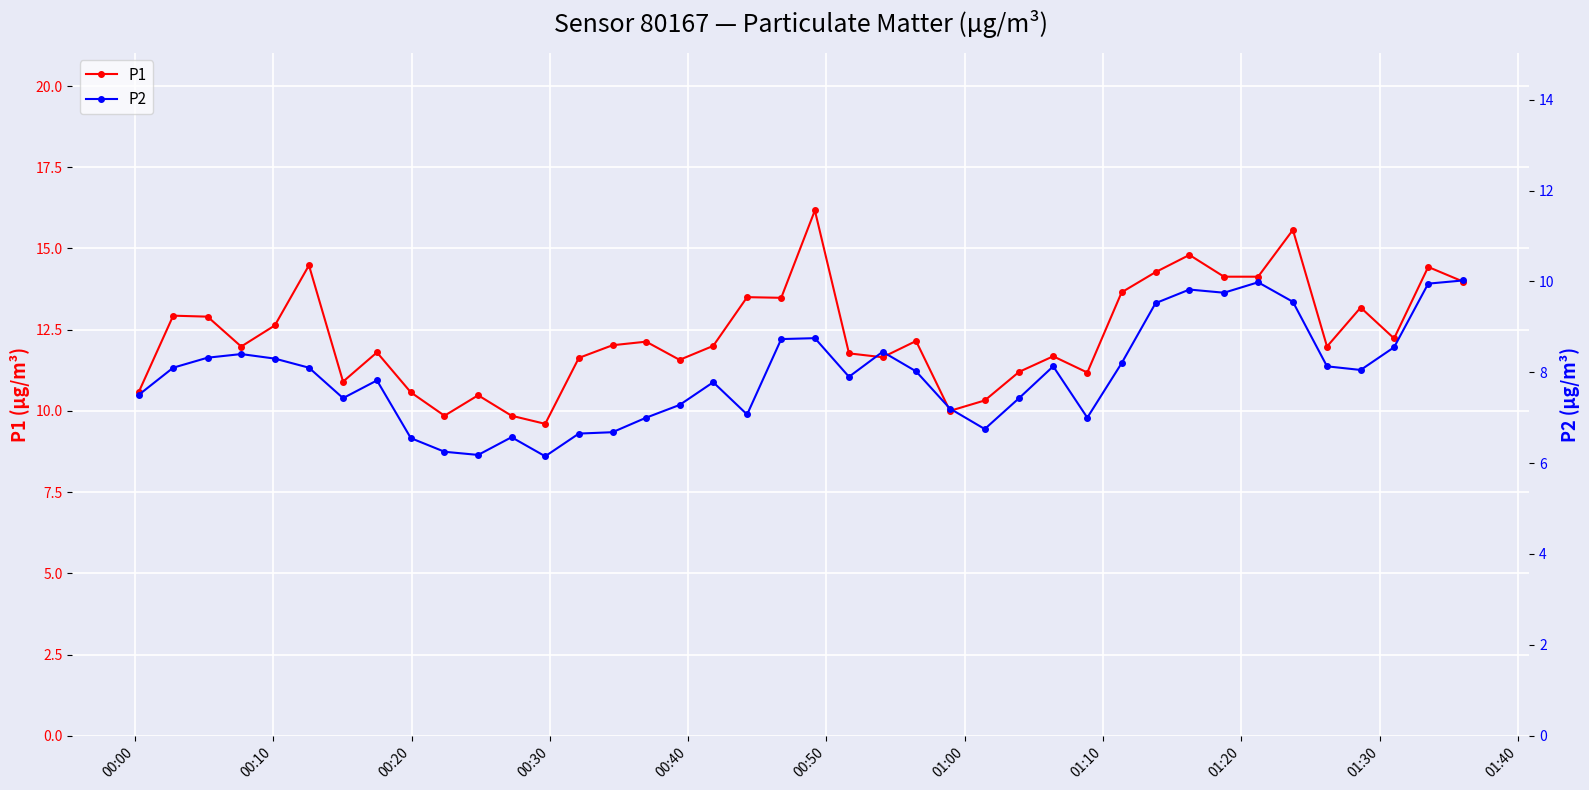

True or false: P1 has more than 2 points higher than both neighbors.

True